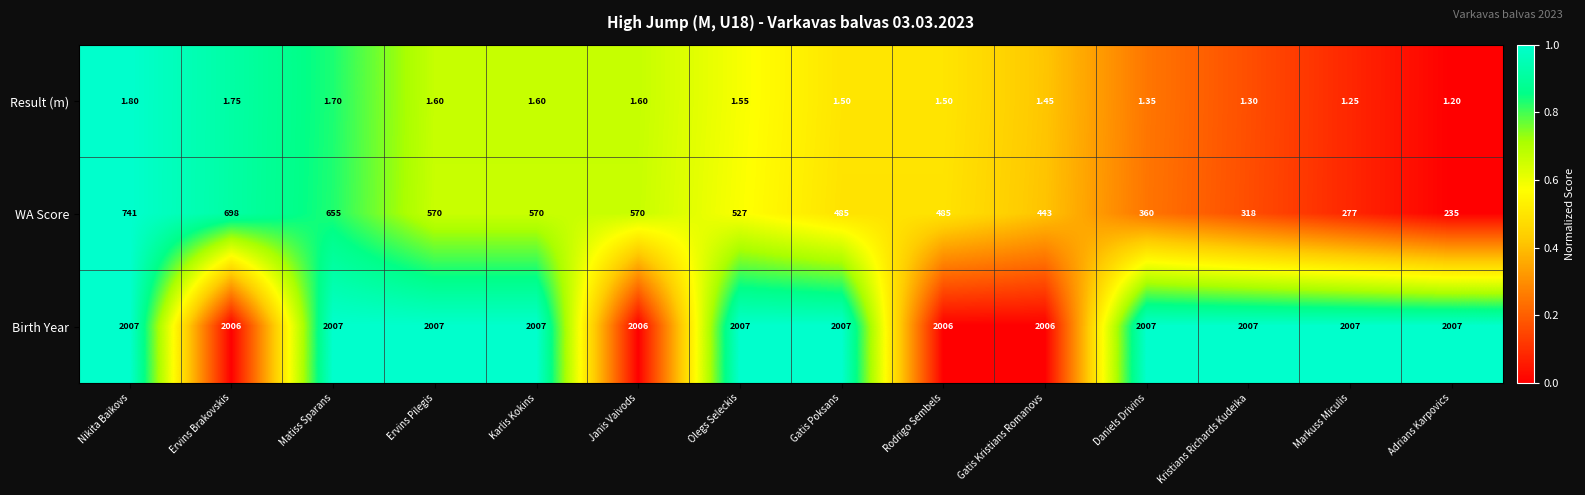

Between Nikita Baikovs and Ervins Pilegis, which series saw the biggest shift?

WA Score